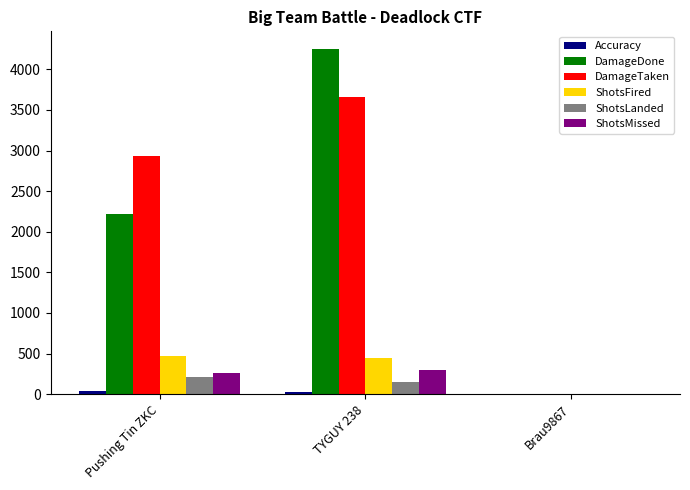

What is the sum of all DamageTaken values?

6593.0